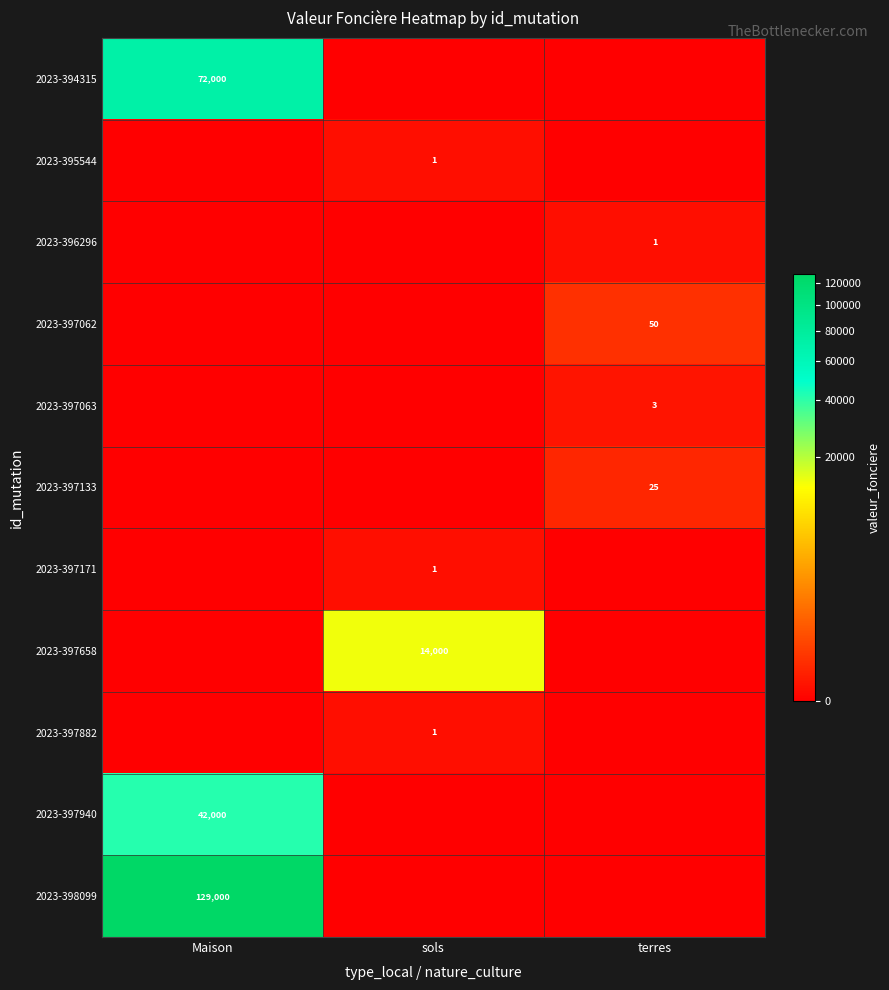

At which category is the sum across all series the highest?

Maison